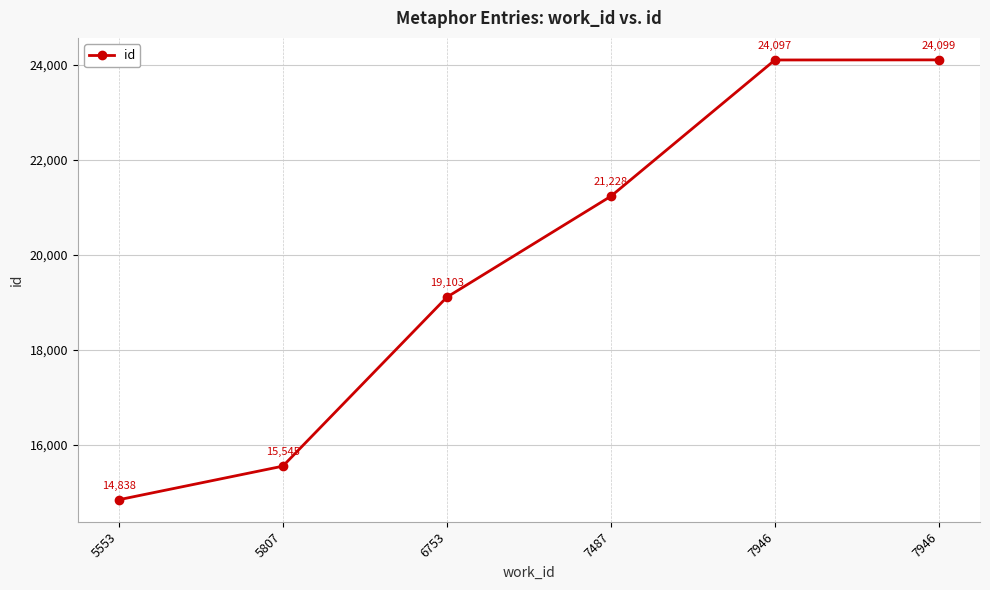

How many values are below 21228?

3